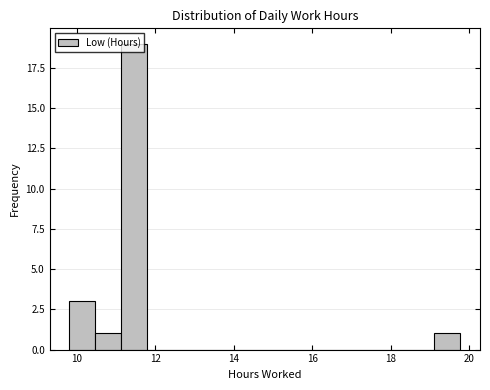

Around what value on the x-axis is the tallest bar? Give the approximate position of its centre, as read against the axis.

11.4